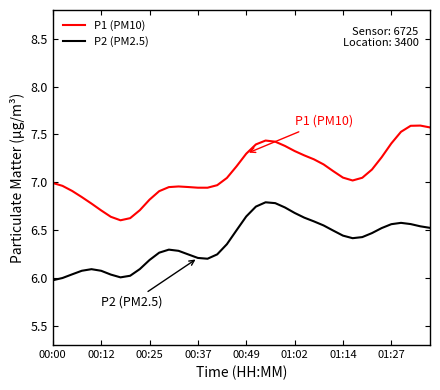

What is the maximum value for P1 (PM10)?

7.6